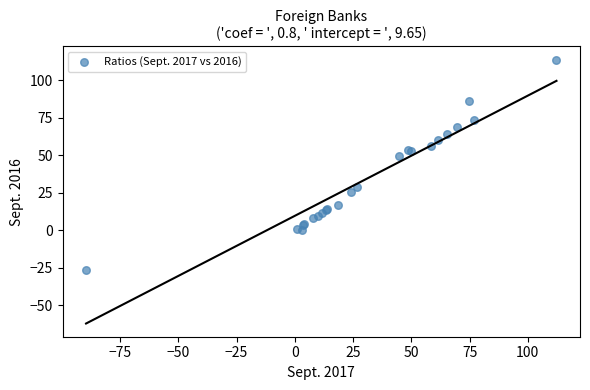

What Y value in the scatter plot is closest to 43?

49.3